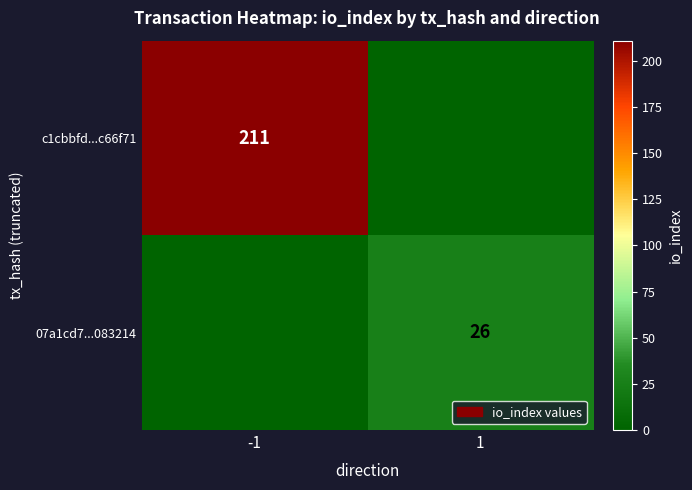

Is the value of c1cbbfd...c66f71 at -1 greater than the value of 07a1cd7...083214 at 1?

Yes